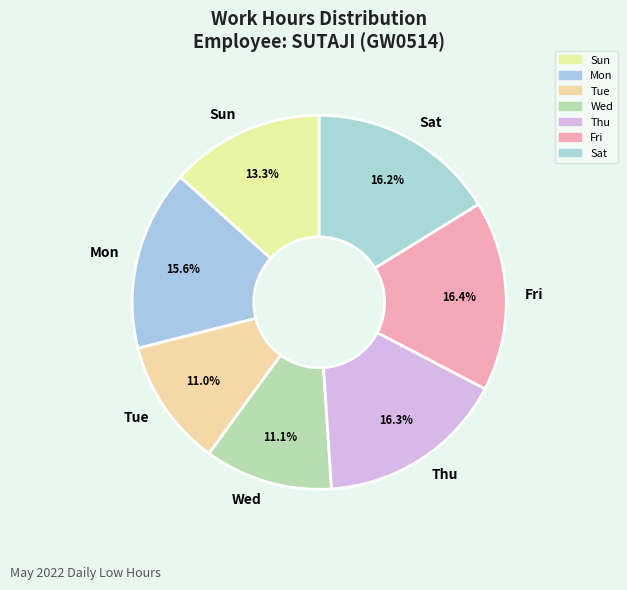

How much of the chart is everything except Mon?

84.4%